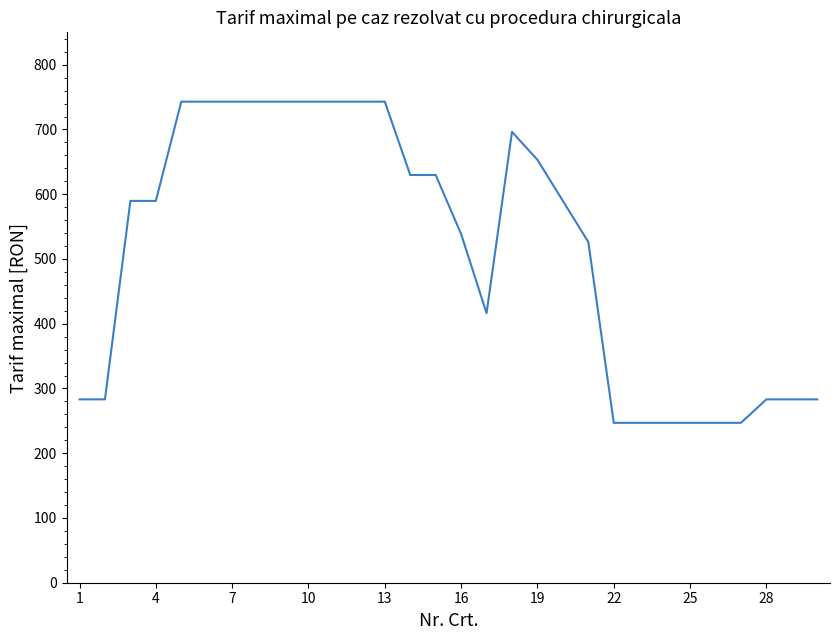

What is the minimum value shown in the chart?

246.9